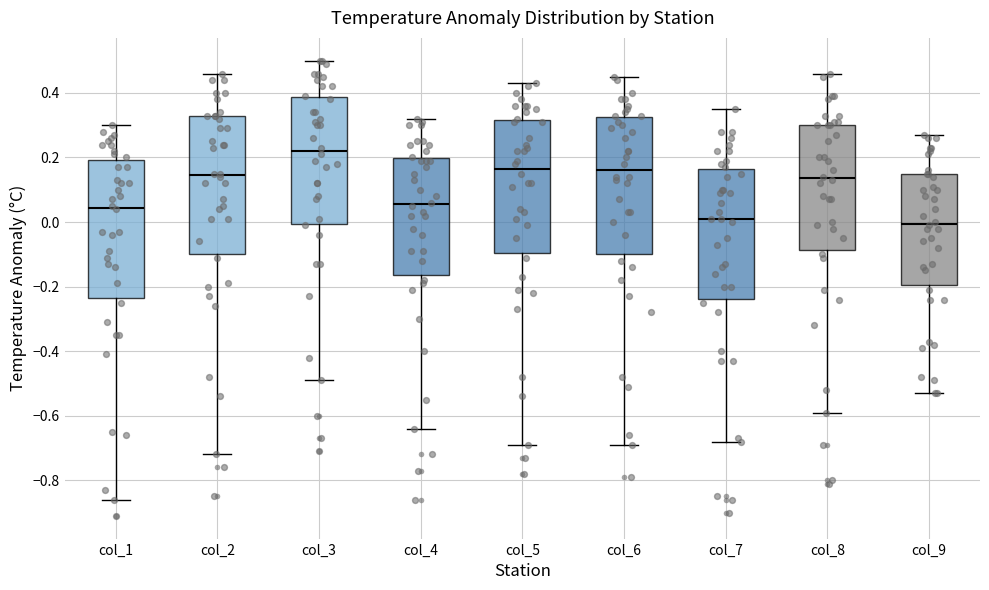

Reading left to right, read every box against the y-axis: the position of its median line, the range the box covers, and the ends of its whiskers. The values are not printed on the chart, so give them approximately, as read against the axis.

col_1: median 0.04, box -0.24 to 0.20, whiskers -0.86 to 0.30
col_2: median 0.14, box -0.10 to 0.32, whiskers -0.72 to 0.46
col_3: median 0.22, box 0.00 to 0.38, whiskers -0.48 to 0.50
col_4: median 0.06, box -0.16 to 0.20, whiskers -0.64 to 0.32
col_5: median 0.16, box -0.10 to 0.32, whiskers -0.68 to 0.44
col_6: median 0.16, box -0.10 to 0.32, whiskers -0.68 to 0.46
col_7: median 0.02, box -0.24 to 0.16, whiskers -0.68 to 0.36
col_8: median 0.14, box -0.08 to 0.30, whiskers -0.58 to 0.46
col_9: median 0.00, box -0.20 to 0.14, whiskers -0.52 to 0.28